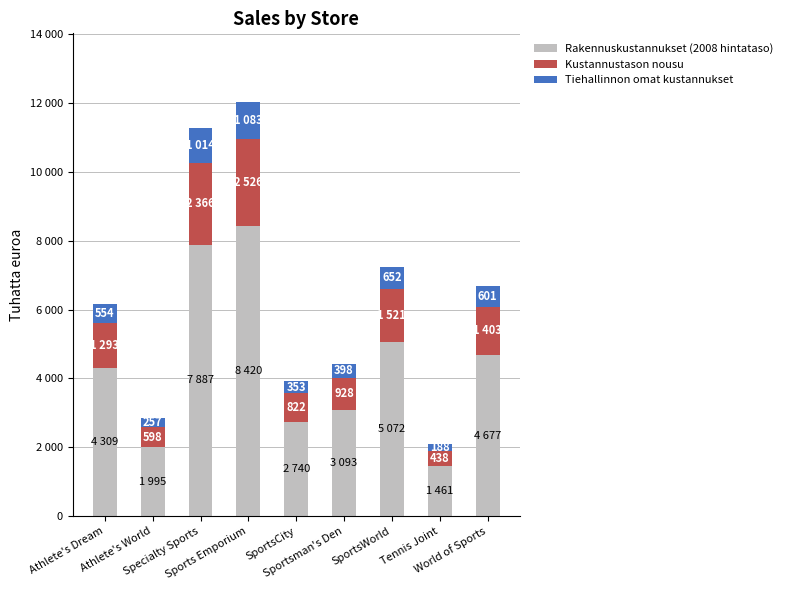

What is the label of the 6th bar from the left?

Sportsman's Den